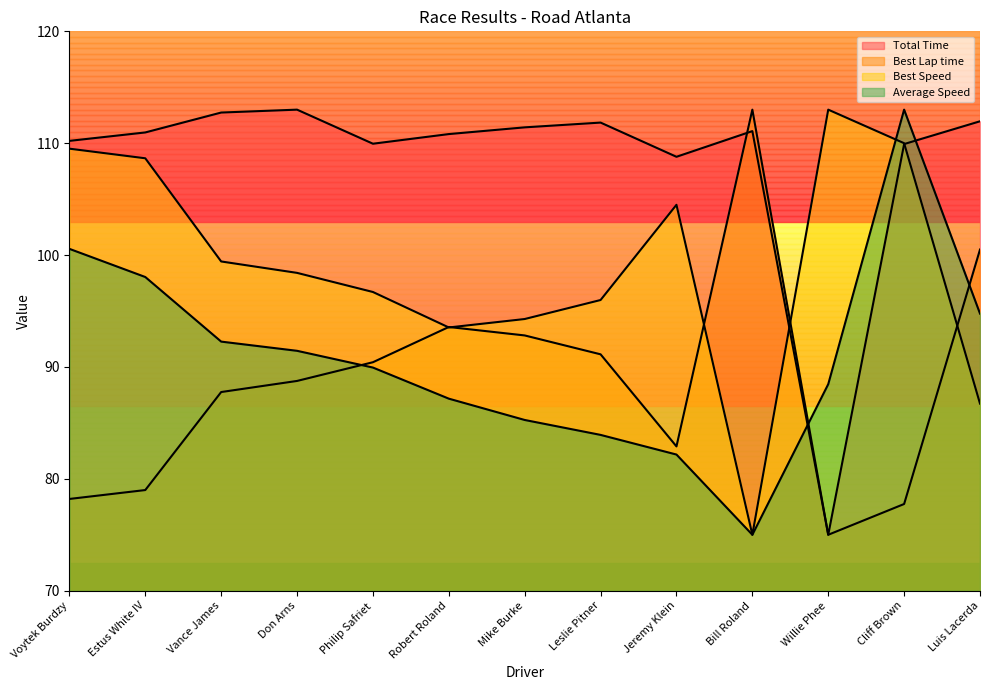

What is the maximum value for Total Time?

113.0